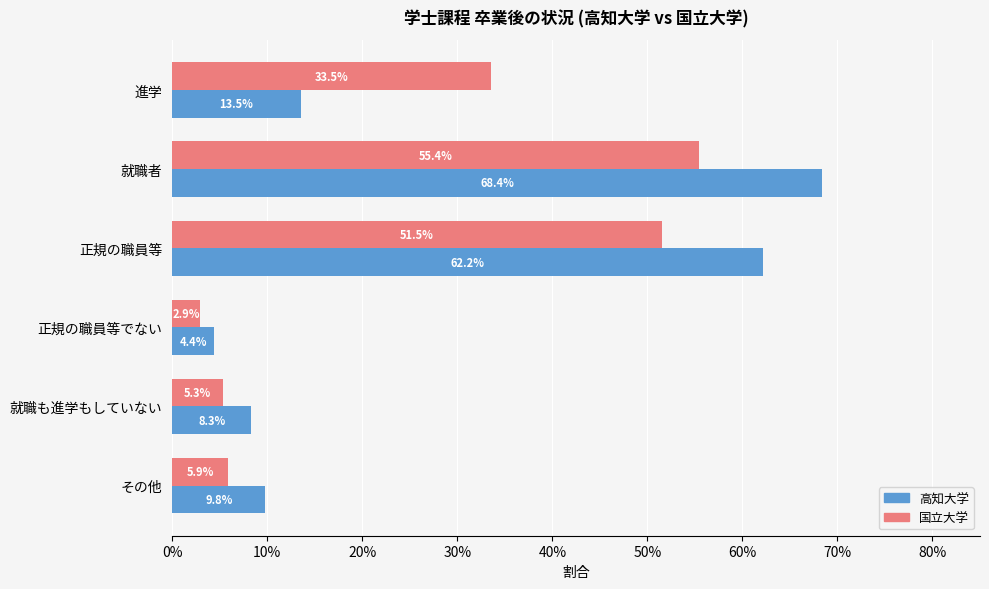

What are all the series names shown in the legend?

高知大学, 国立大学